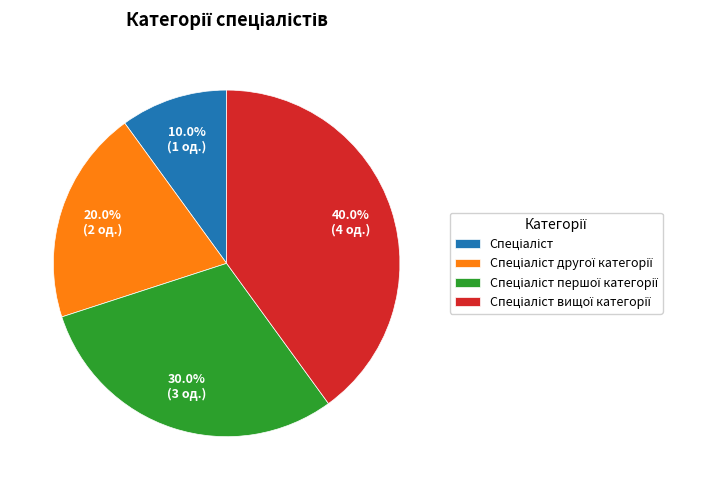

Is there a majority slice in this chart?

No